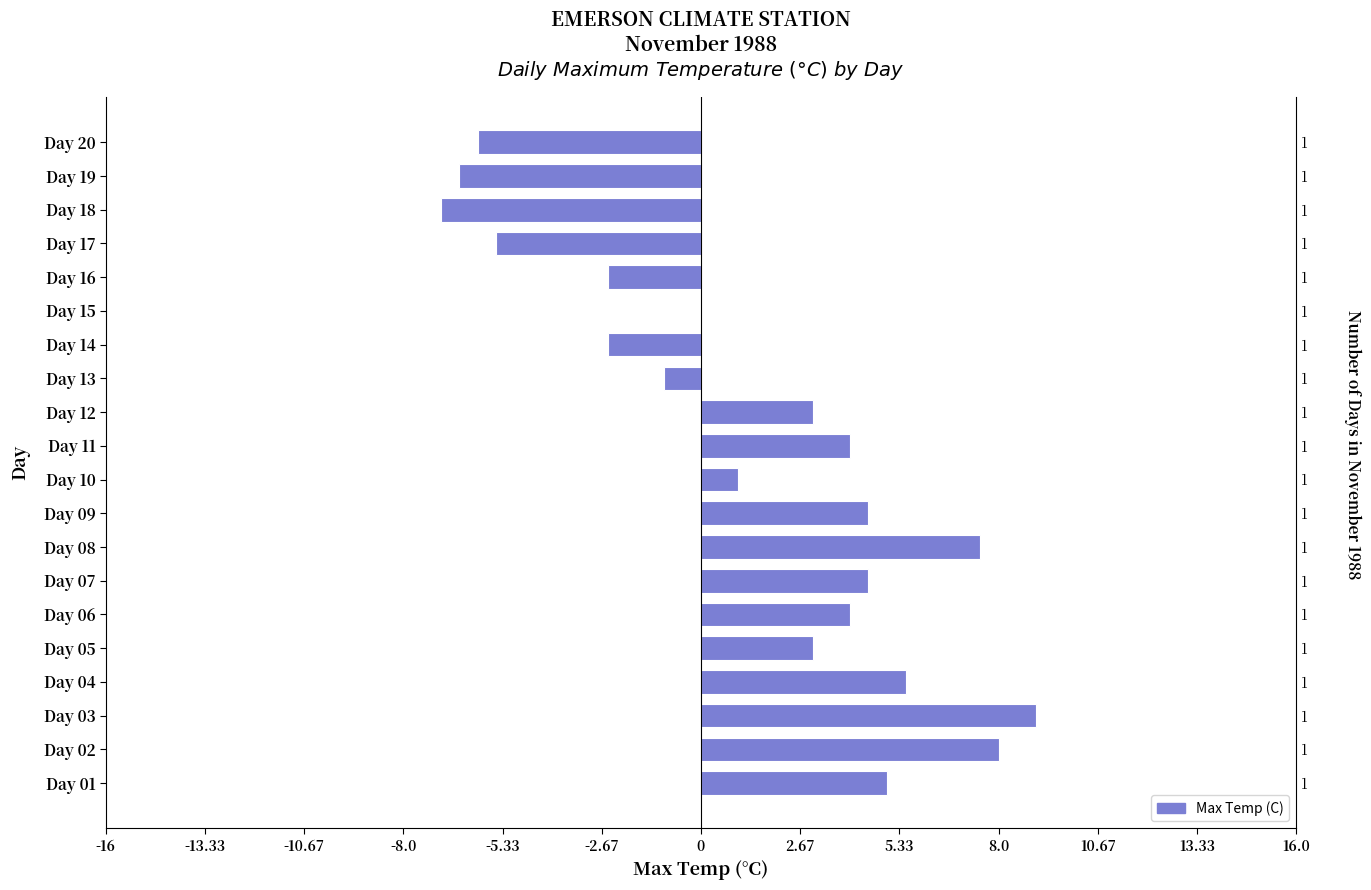

What is the value of the 2nd bar from the left?

8.0